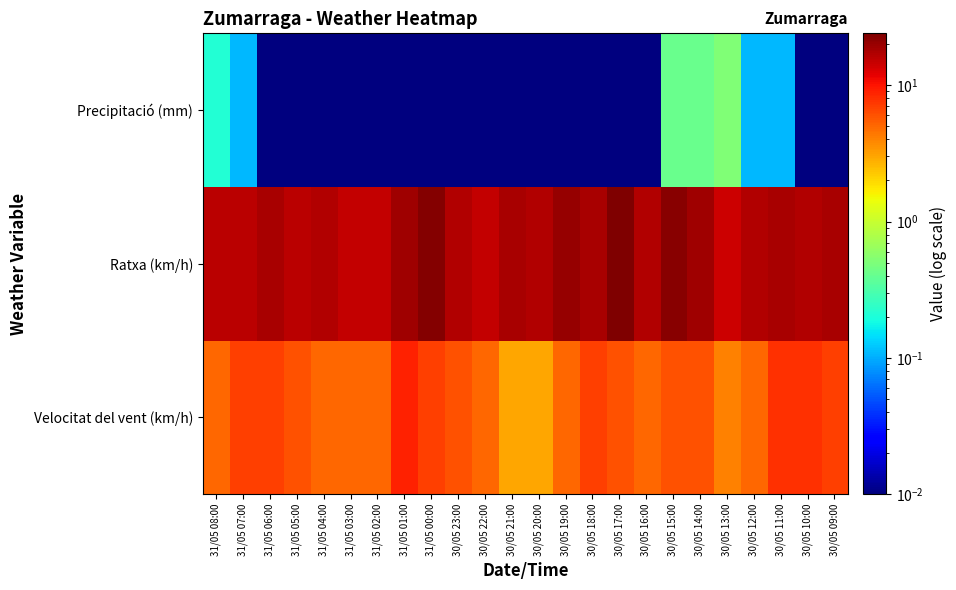

Reading left to right, what are all the values shown in this chart?

Velocitat del vent (km/h): 31/05 08:00=5.0	31/05 07:00=7.0	31/05 06:00=7.0	31/05 05:00=6.0	31/05 04:00=5.0	31/05 03:00=5.0	31/05 02:00=5.0	31/05 01:00=9.0	31/05 00:00=7.0	30/05 23:00=6.0	30/05 22:00=5.0	30/05 21:00=3.0	30/05 20:00=3.0	30/05 19:00=5.0	30/05 18:00=7.0	30/05 17:00=6.0	30/05 16:00=5.0	30/05 15:00=6.0	30/05 14:00=6.0	30/05 13:00=4.0	30/05 12:00=5.0	30/05 11:00=8.0	30/05 10:00=8.0	30/05 09:00=7.0
Ratxa (km/h): 31/05 08:00=16.0	31/05 07:00=16.0	31/05 06:00=18.0	31/05 05:00=16.0	31/05 04:00=17.0	31/05 03:00=15.0	31/05 02:00=15.0	31/05 01:00=19.0	31/05 00:00=23.0	30/05 23:00=17.0	30/05 22:00=15.0	30/05 21:00=18.0	30/05 20:00=17.0	30/05 19:00=20.0	30/05 18:00=18.0	30/05 17:00=24.0	30/05 16:00=17.0	30/05 15:00=22.0	30/05 14:00=19.0	30/05 13:00=14.0	30/05 12:00=17.0	30/05 11:00=18.0	30/05 10:00=17.0	30/05 09:00=18.0
Precipitació (mm): 31/05 08:00=0.2	31/05 07:00=0.1	31/05 06:00=0.0	31/05 05:00=0.0	31/05 04:00=0.0	31/05 03:00=0.0	31/05 02:00=0.0	31/05 01:00=0.0	31/05 00:00=0.0	30/05 23:00=0.0	30/05 22:00=0.0	30/05 21:00=0.0	30/05 20:00=0.0	30/05 19:00=0.0	30/05 18:00=0.0	30/05 17:00=0.0	30/05 16:00=0.0	30/05 15:00=0.4	30/05 14:00=0.4	30/05 13:00=0.5	30/05 12:00=0.1	30/05 11:00=0.1	30/05 10:00=0.0	30/05 09:00=0.0